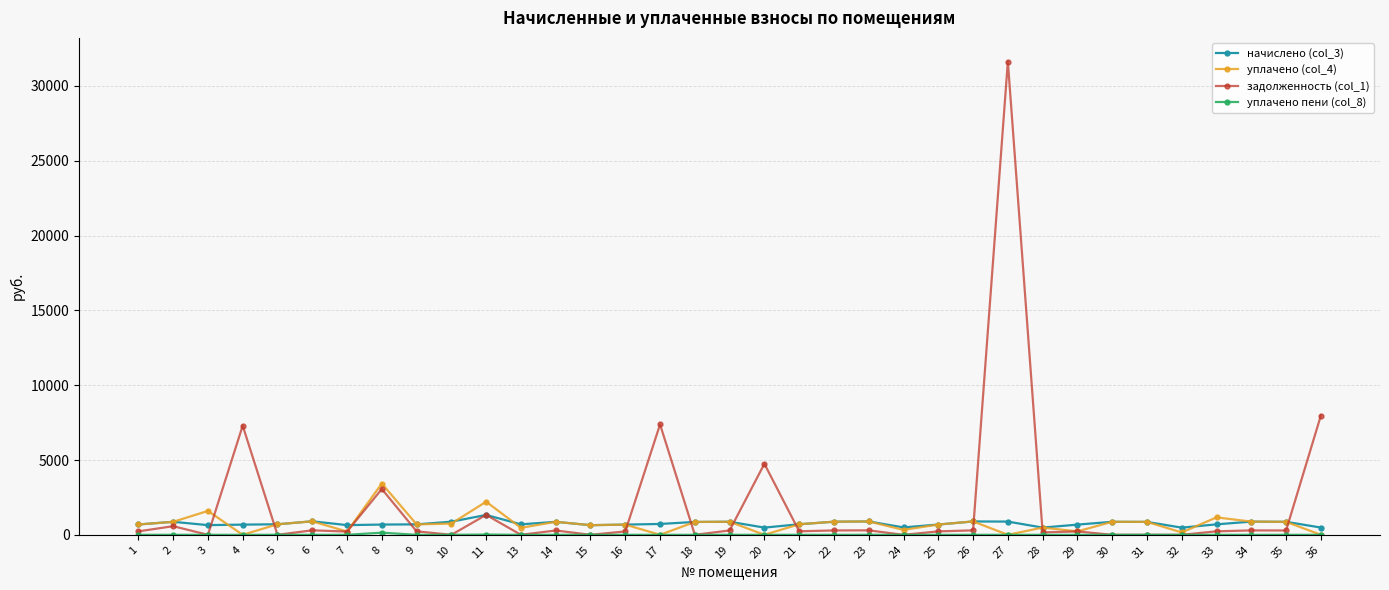

True or false: начислено (col_3) has more than 0 interior local peaks.

True